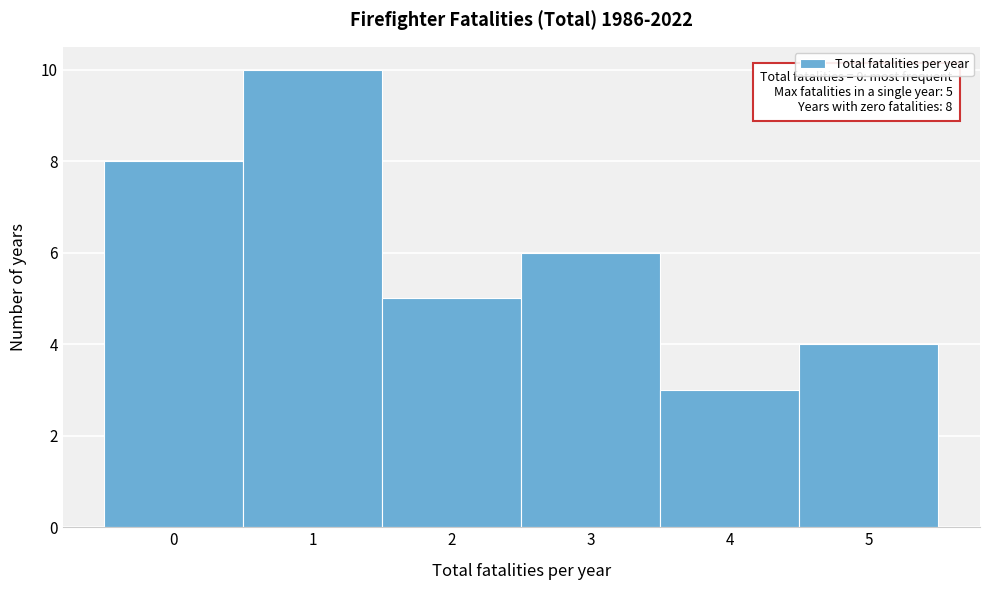

Which range on the x-axis has the tallest bar?

0.5 to 1.5